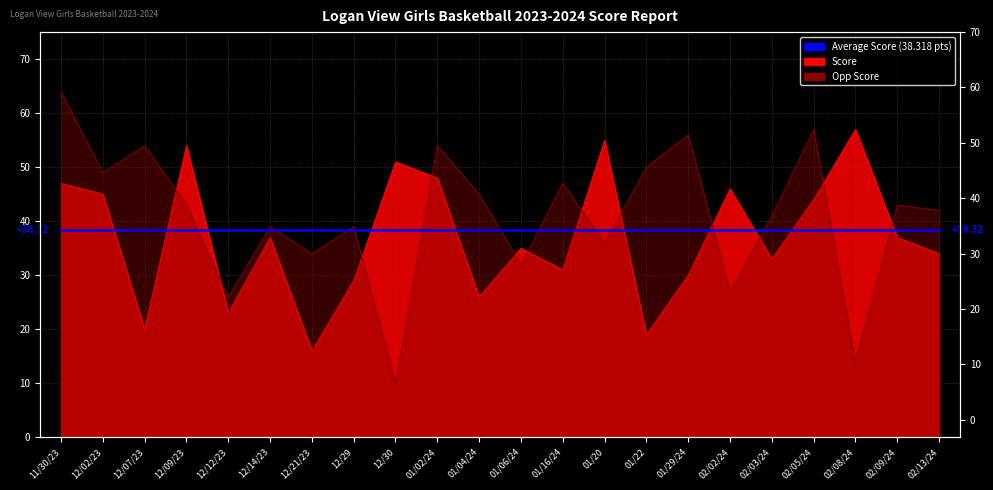

Which series has the largest range (max minus min)?

Opp Score